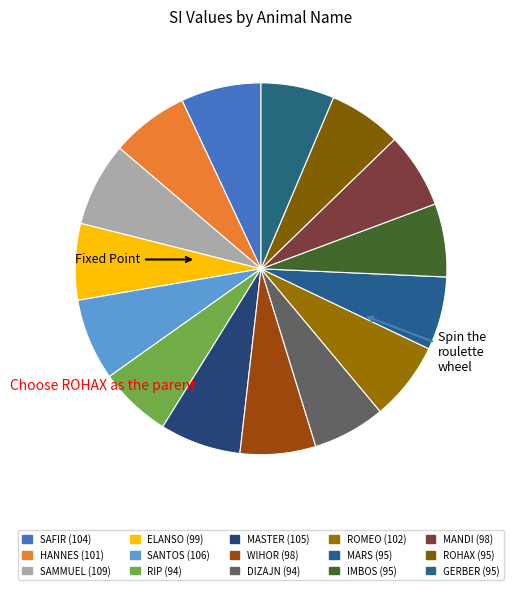

Rank the categories by value from highest to lowest.

SAMMUEL, SANTOS, MASTER, SAFIR, ROMEO, HANNES, ELANSO, WIHOR, MANDI, MARS, IMBOS, ROHAX, GERBER, RIP, DIZAJN